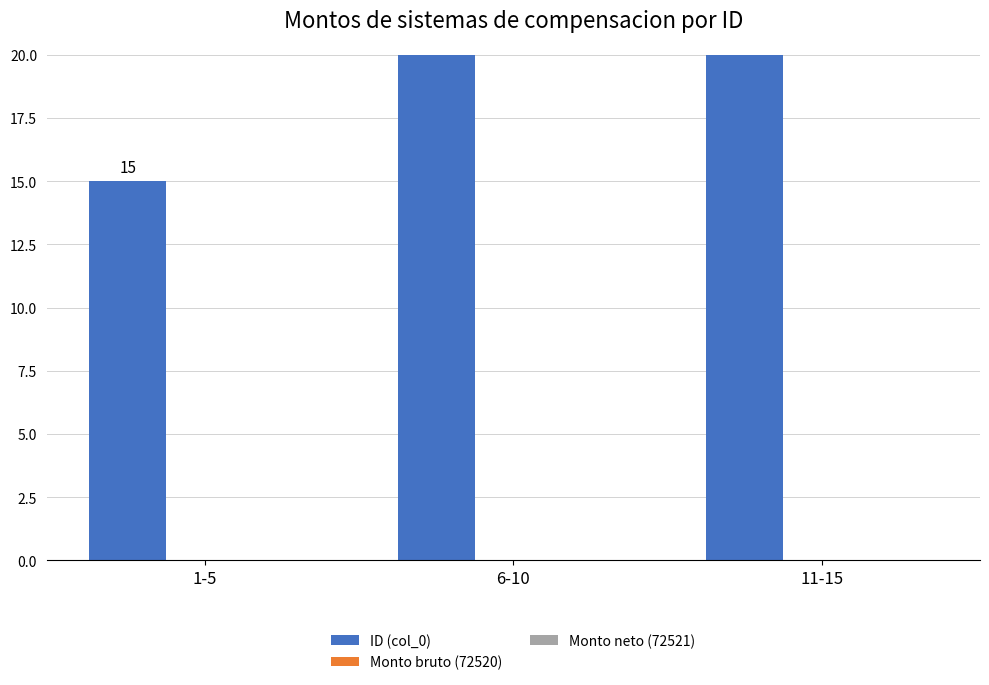

Does the chart contain any negative values?

No